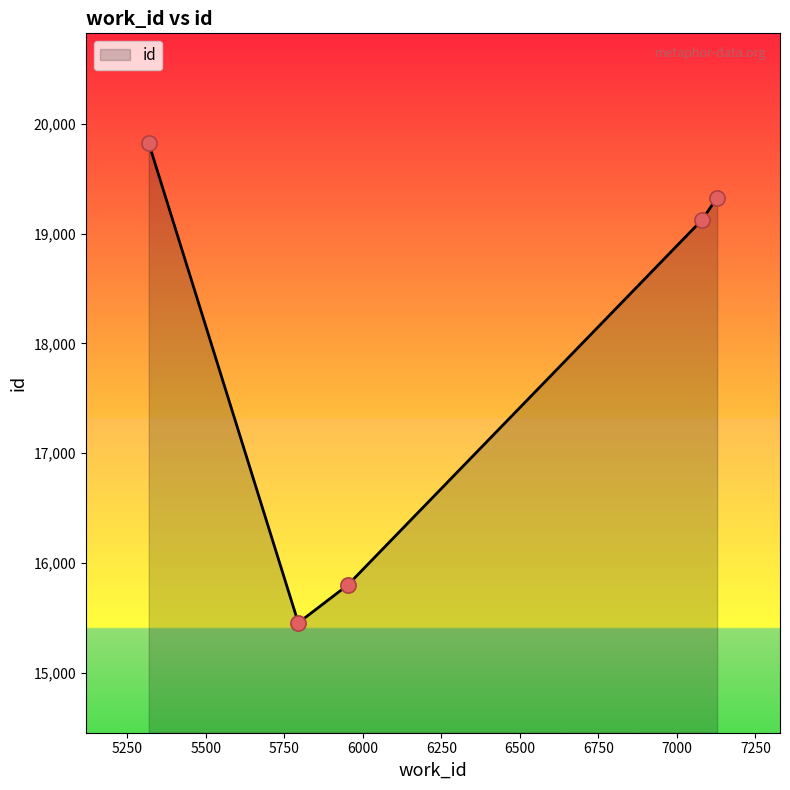

How many interior local valleys (lower than both neighbors) does the data have?

1